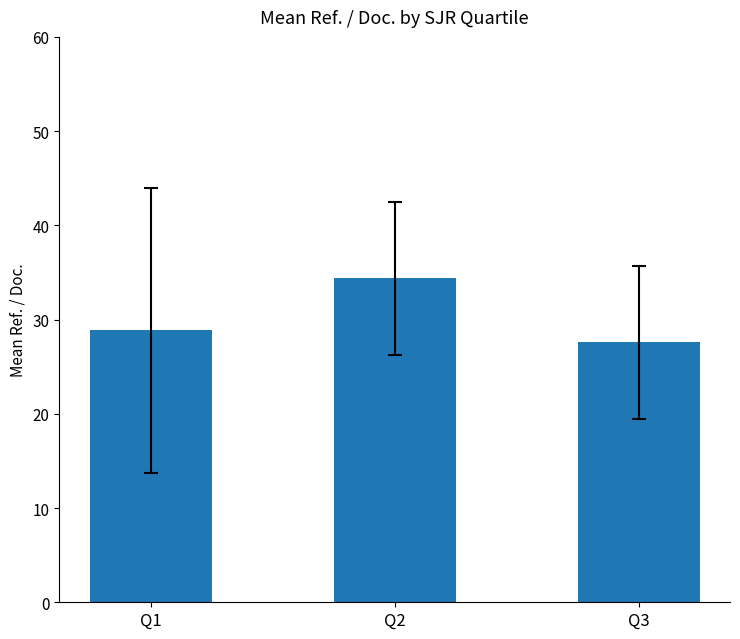

List the labels in order of value, smallest first.

Q3, Q1, Q2